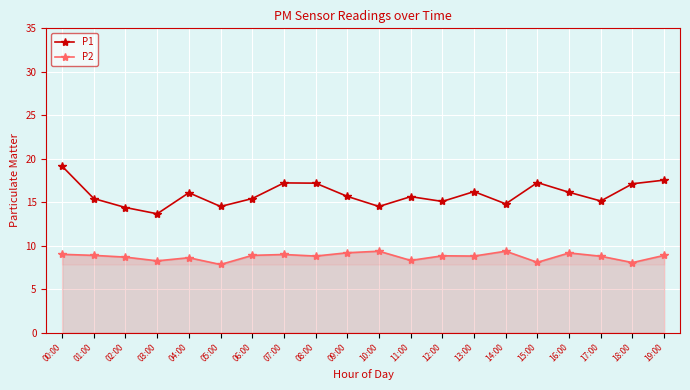

Rank the series at 09:00 from highest to lowest value.

P1, P2